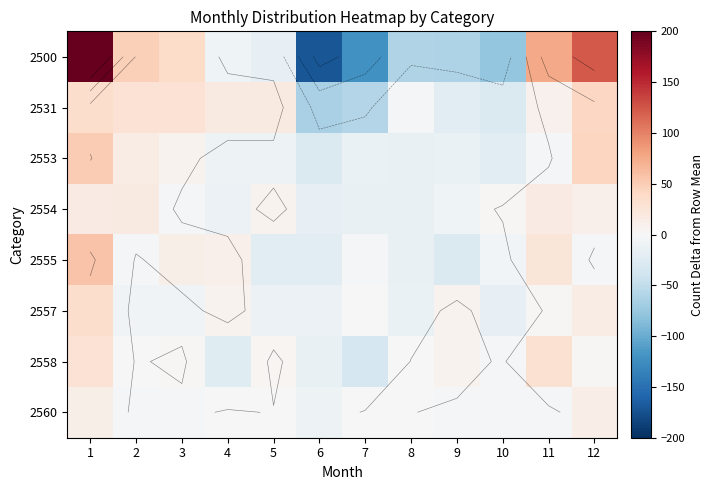

Which category has the lowest value across all series?

6